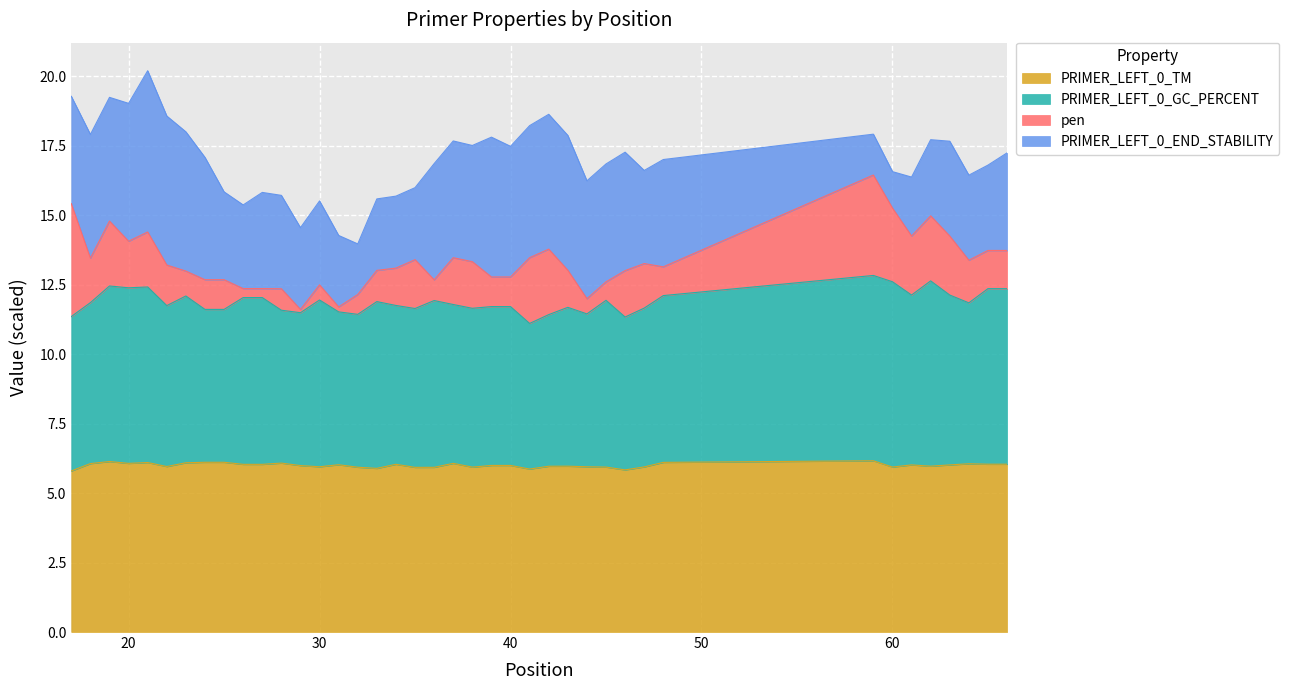

What is the value of the PRIMER_LEFT_0_TM point at the 23rd from the left?

6.0